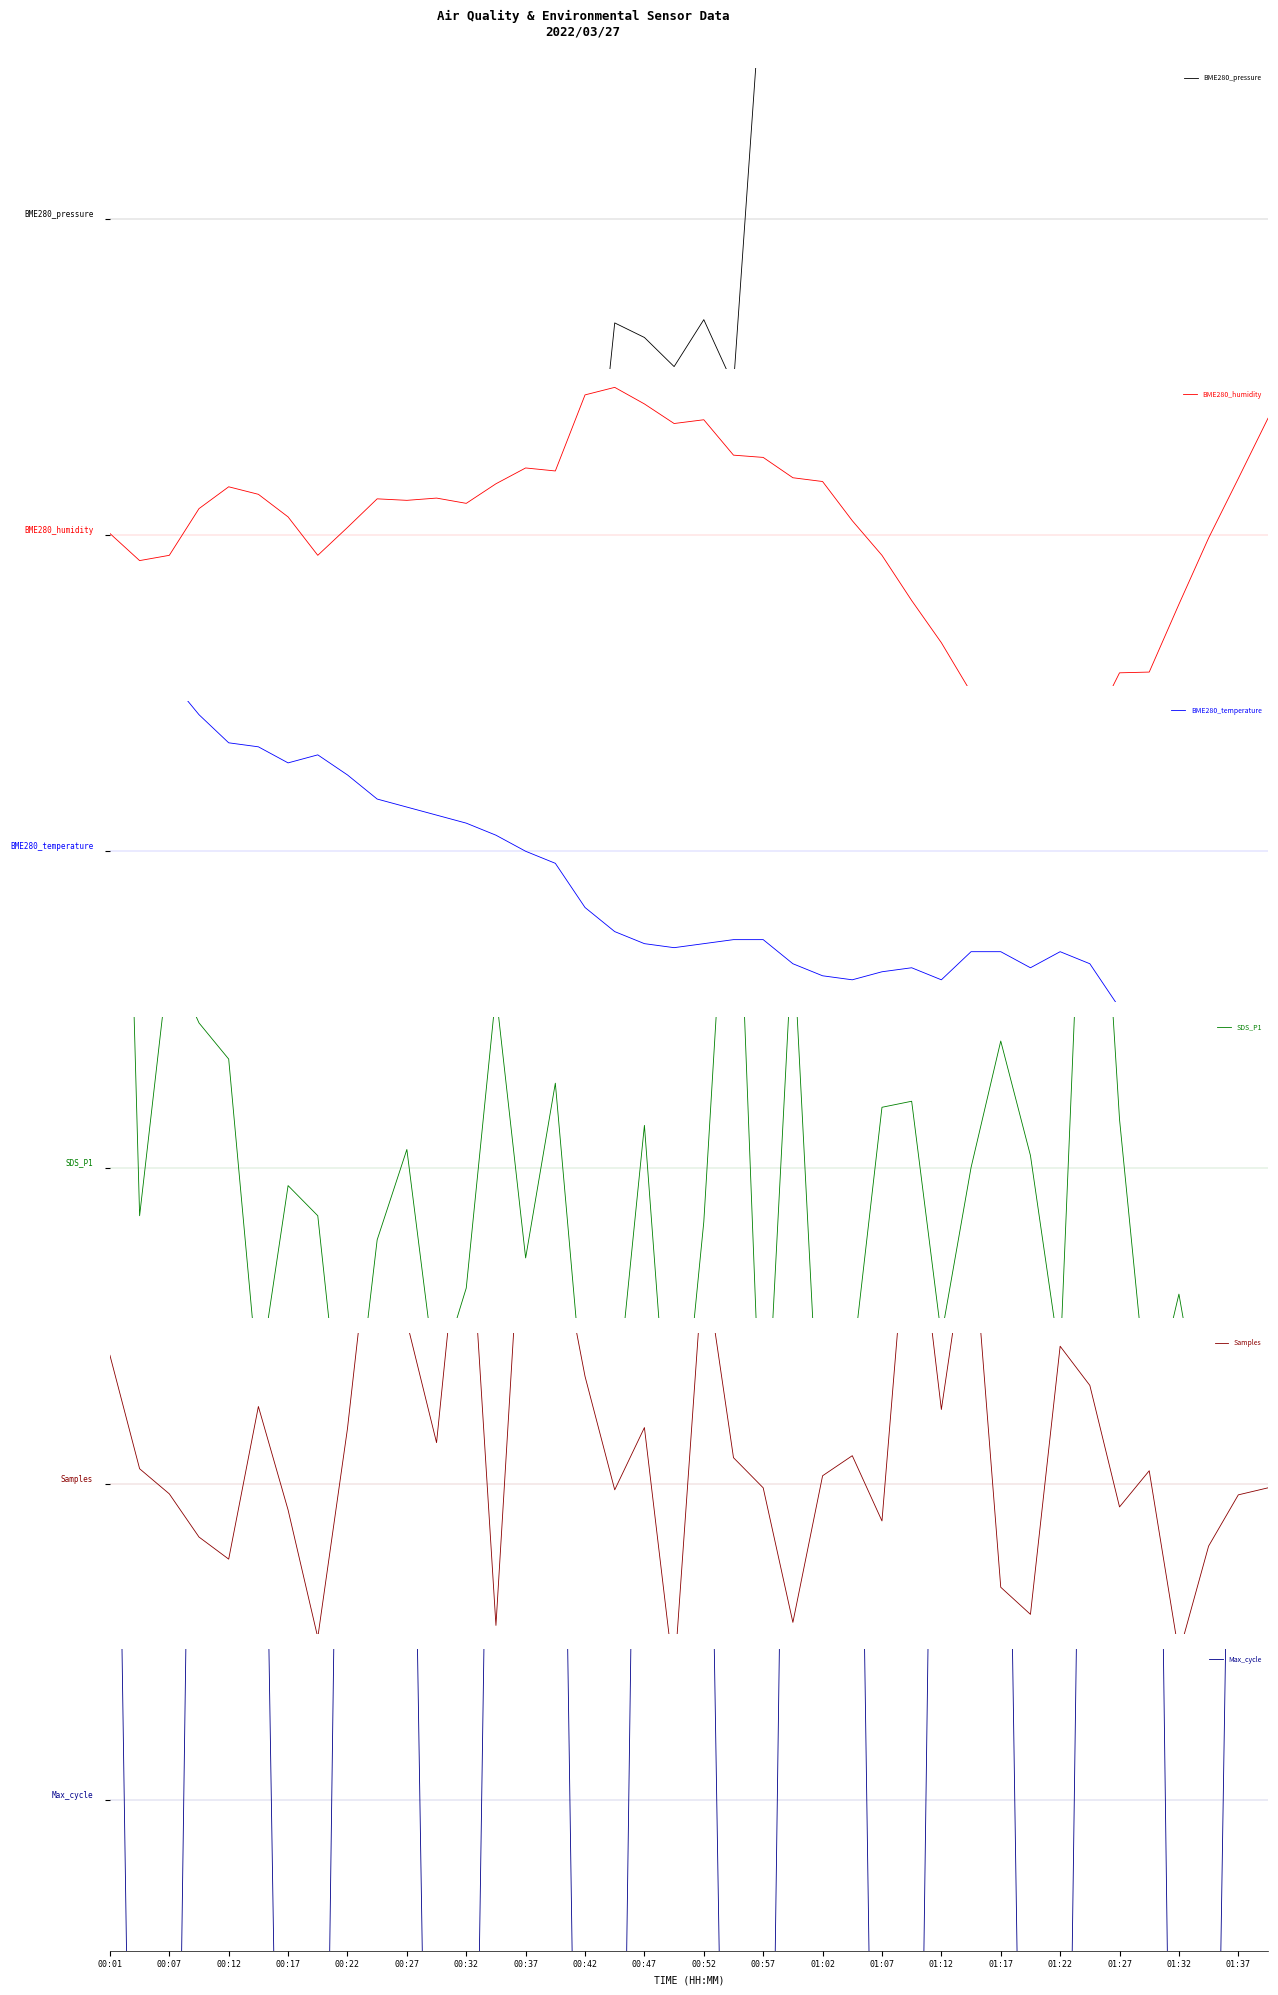

How many lines are shown in the chart?

6